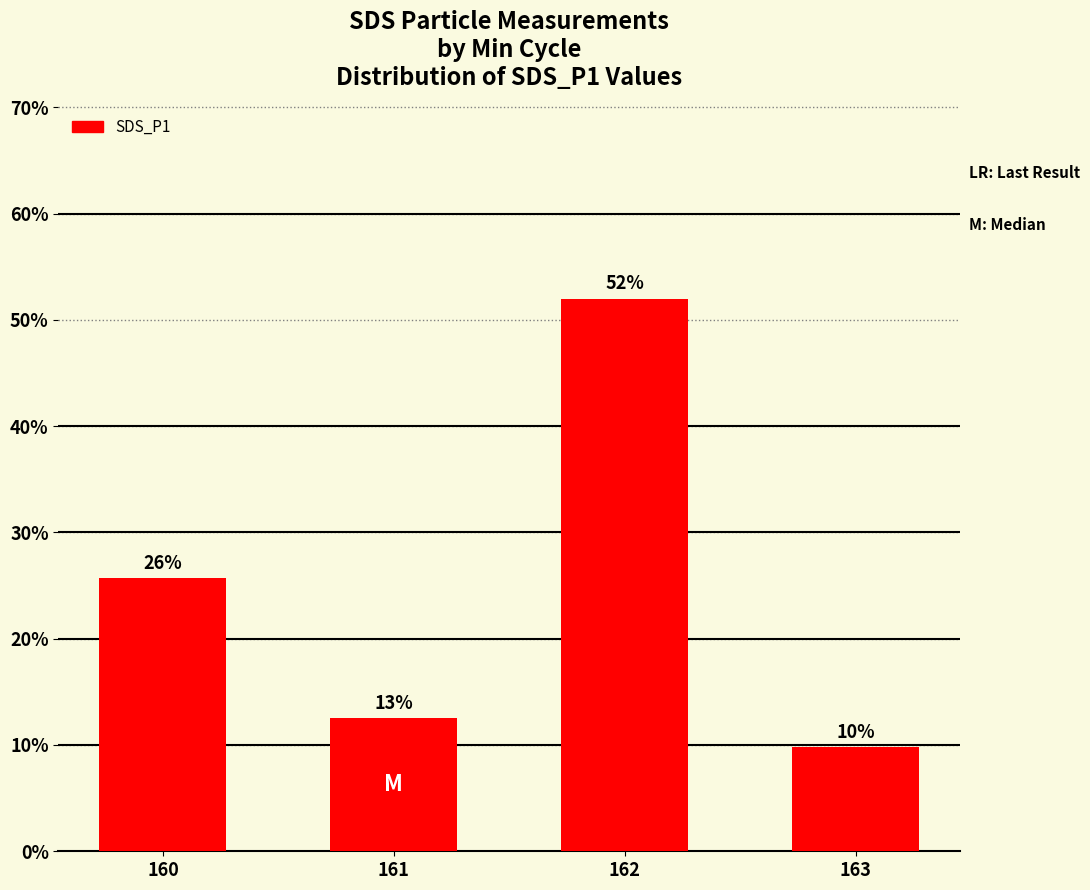

At which category does the chart reach its peak across all series?

162